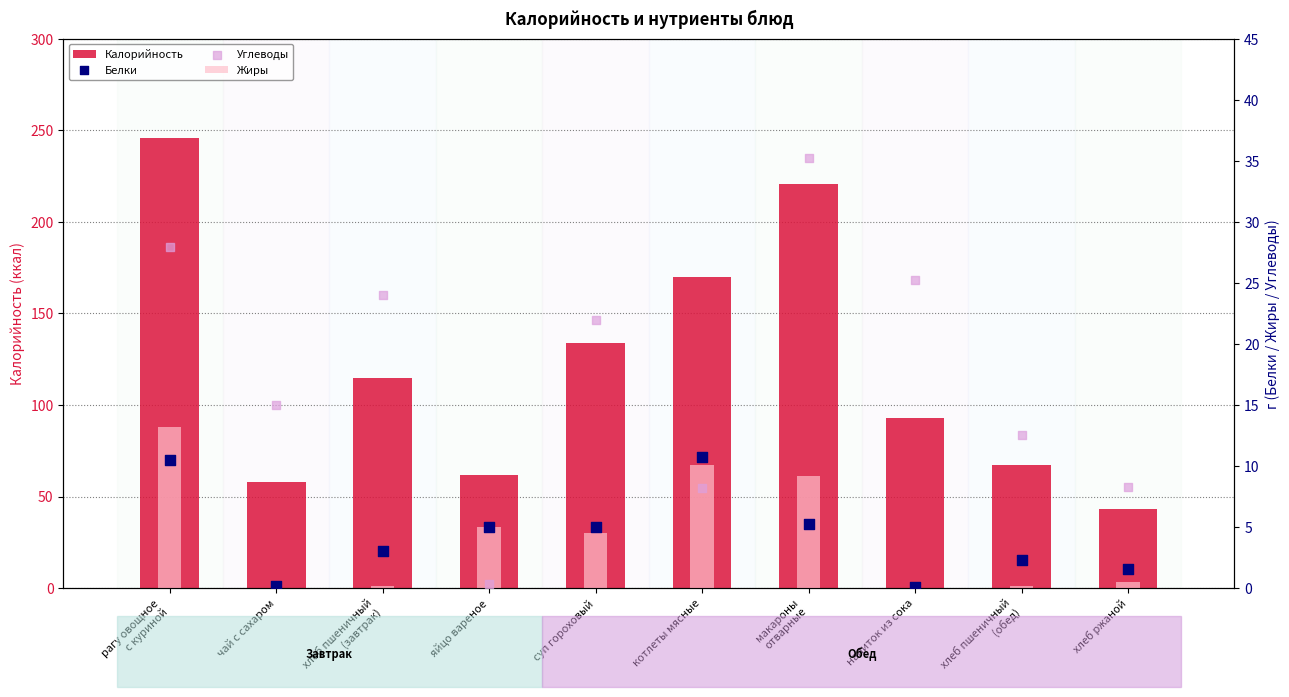

Which series contains the highest Y value?

Калорийность